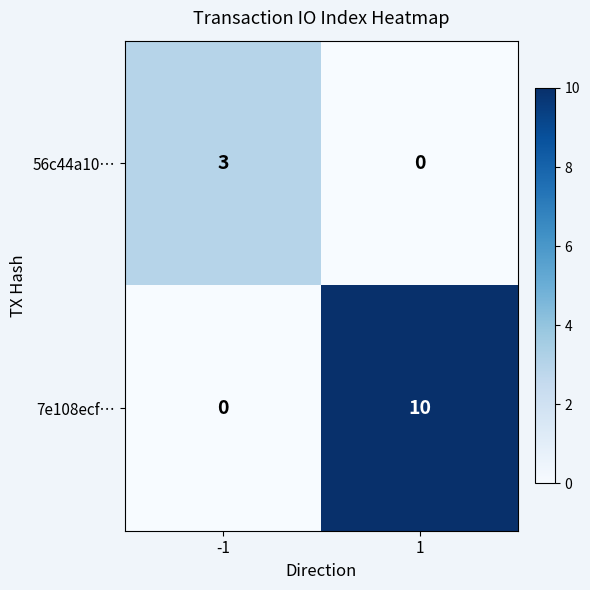

At -1, list the series in order from largest to smallest.

56c44a10…, 7e108ecf…